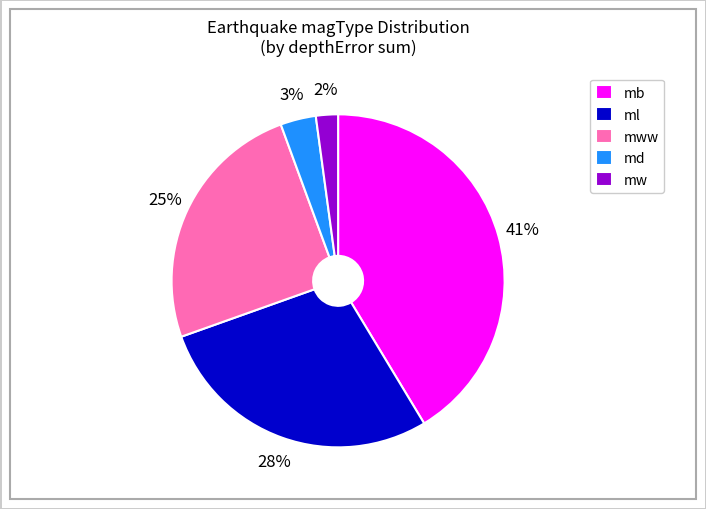

Between mww and md, which is larger?

mww